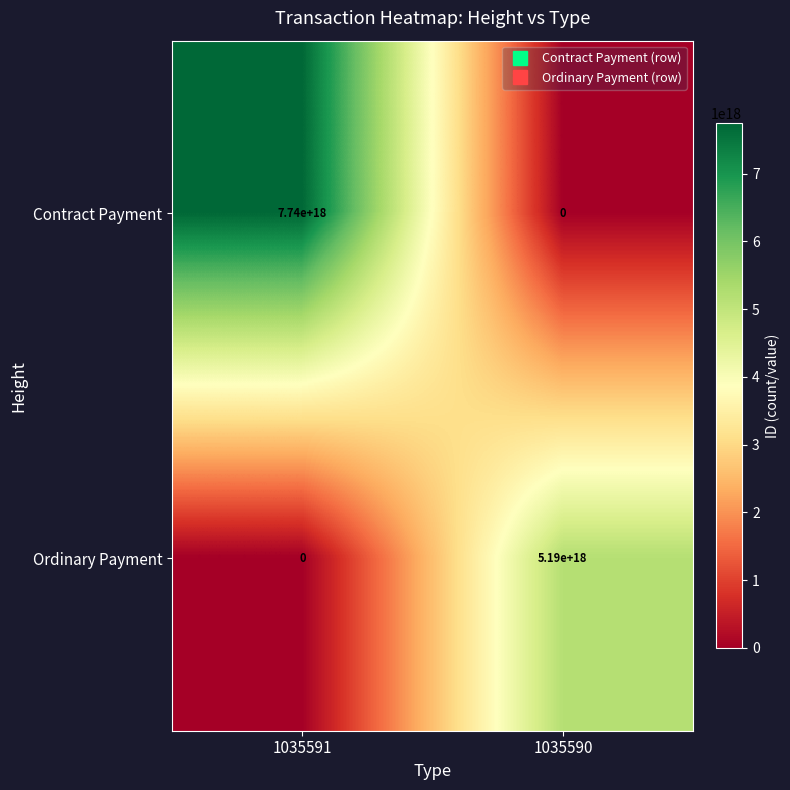

Which series has the largest range (max minus min)?

Contract Payment